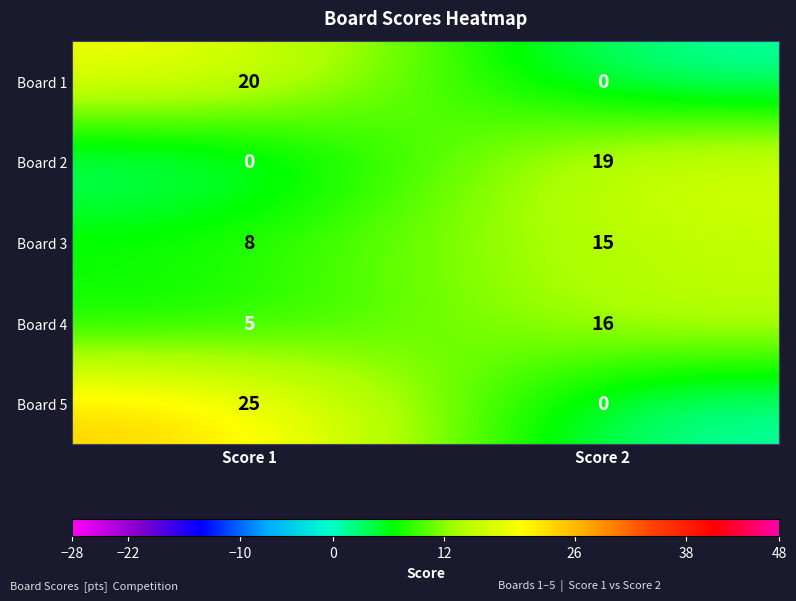

Rank the series by their average value, from lowest to highest.

Board 2, Board 1, Board 4, Board 3, Board 5